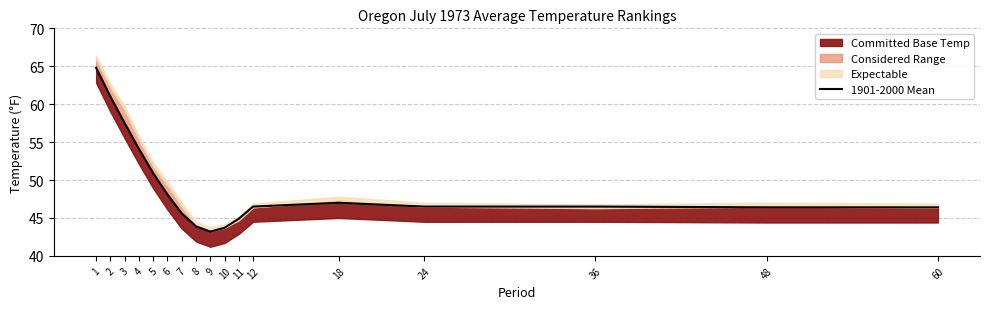

How many interior local valleys (lower than both neighbors) does the data have?

1